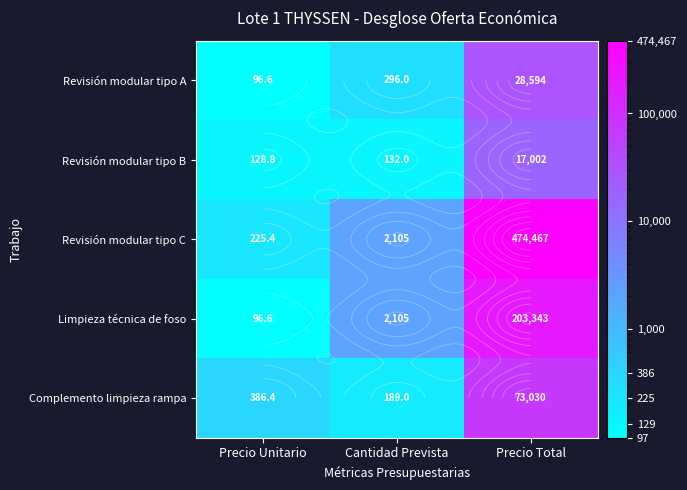

What is the greatest value displayed?

474467.0